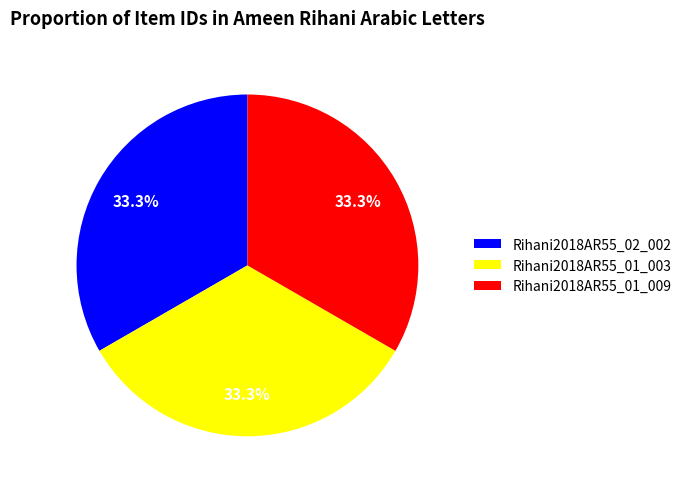

The Rihani2018AR55_02_002 slice represents 41% of the pie. True or false?

False